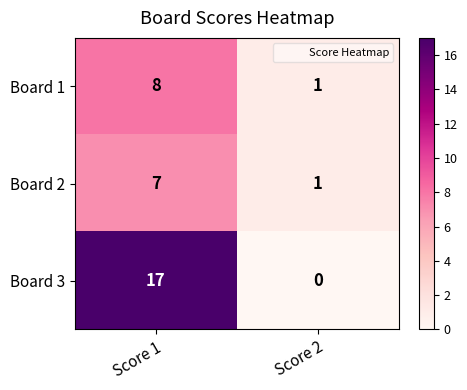

What is the difference between the Board 2 values at Score 1 and Score 2?

6